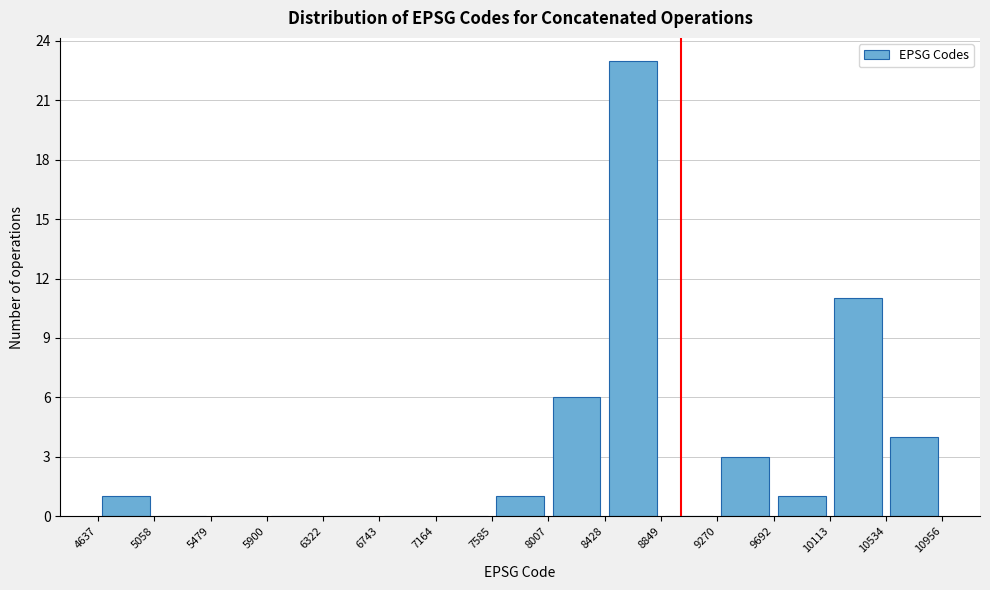

Reading left to right, transcribe this chart: for each bar, give the range it covers on the x-axis and its height. The values are not printed on the chart, so give them approximately, as read against the axis.

4637 to 5058: 1
5058 to 5479: 0
5479 to 5900: 0
5900 to 6322: 0
6322 to 6743: 0
6743 to 7164: 0
7164 to 7585: 0
7585 to 8007: 1
8007 to 8428: 6
8428 to 8849: 23
8849 to 9270: 0
9270 to 9692: 3
9692 to 10113: 1
10113 to 10534: 11
10534 to 10956: 4